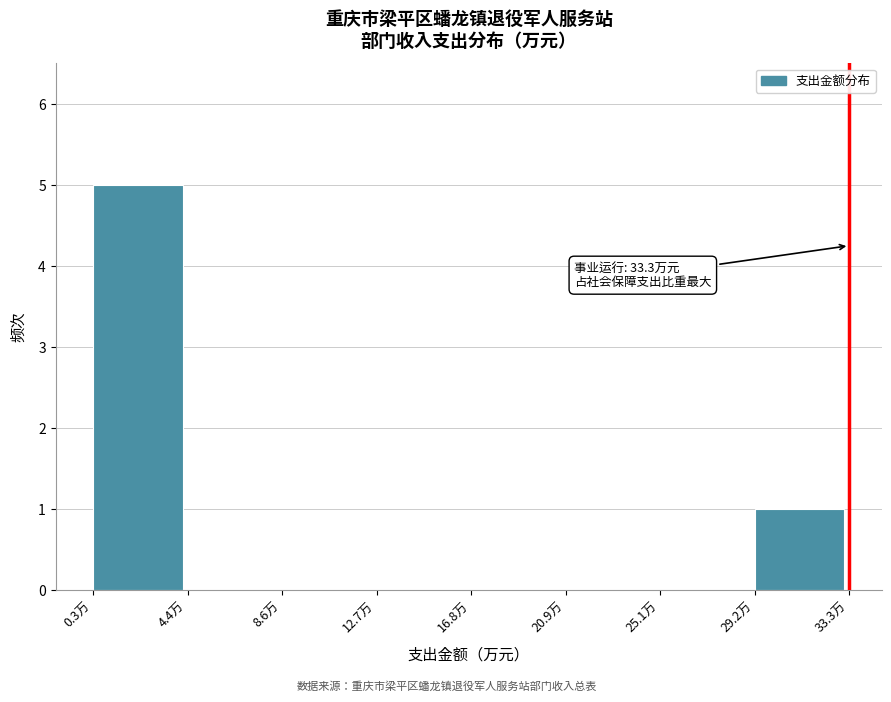

Which range on the x-axis has the tallest bar?

0.5 to 4.5